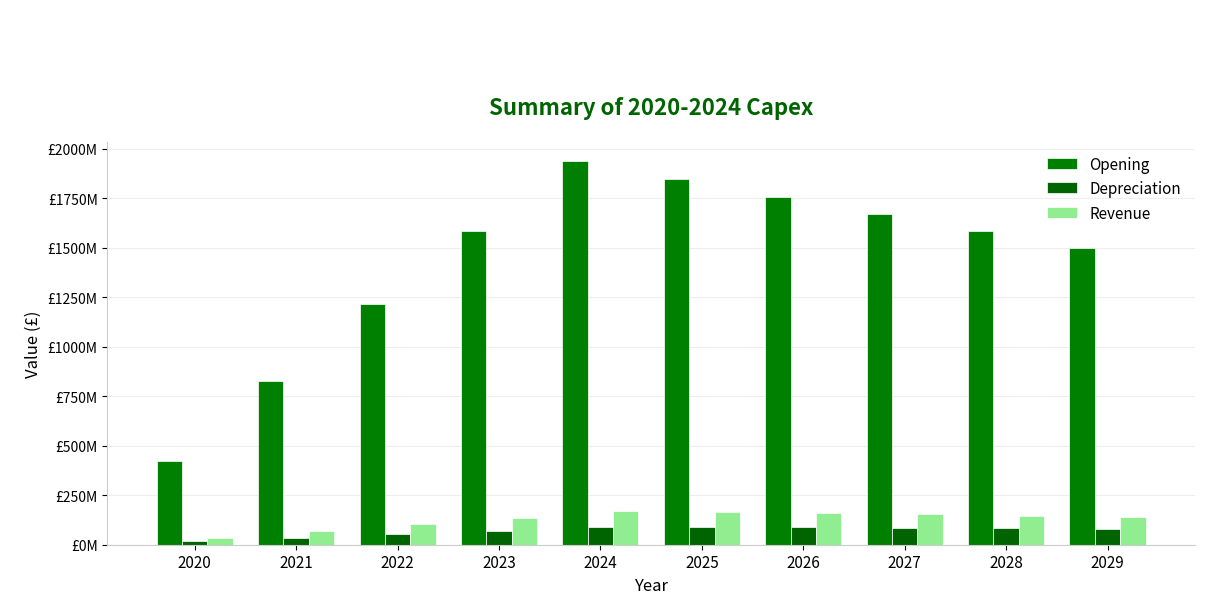

At which category is the sum across all series the highest?

2024